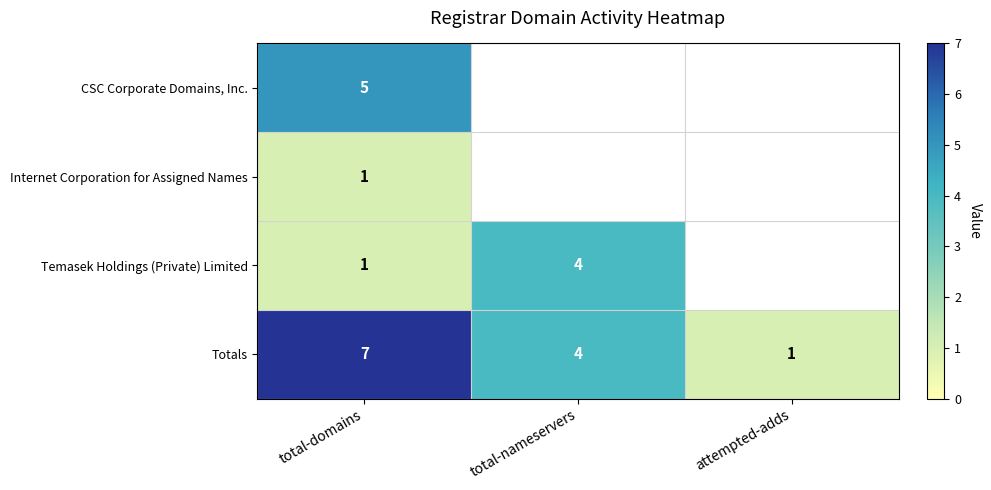

List the labels in order of Totals value, smallest first.

attempted-adds, total-nameservers, total-domains